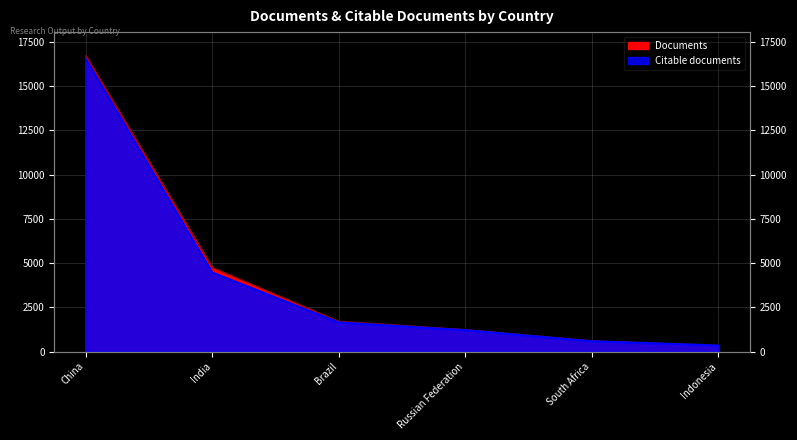

Rank the categories by Documents value from highest to lowest.

China, India, Brazil, Russian Federation, South Africa, Indonesia